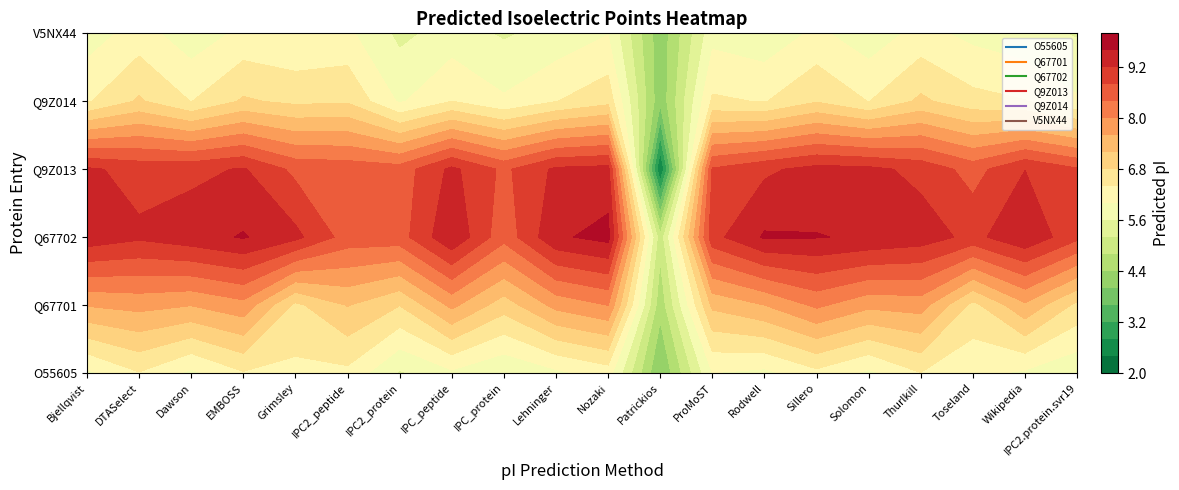

Reading right to left, extract all data points from this chart.

tr|O55605|O55605_9VIRU: 5.7	5.9	6.1	6.4	5.9	6.3	5.9	6.0	4.0	6.2	5.9	5.6	5.9	5.5	6.3	6.3	6.4	5.9	6.4	5.9
tr|Q67701|Q67701_9VIRU: 6.7	7.5	6.7	7.8	7.7	8.1	7.6	7.3	4.5	8.0	7.7	7.0	7.7	6.8	7.2	6.7	7.9	7.6	7.7	7.6
tr|Q67702|Q67702_9VIRU: 8.9	9.5	9.1	9.4	9.5	9.6	9.6	9.1	4.9	9.7	9.5	8.5	9.5	8.6	8.6	9.3	9.6	9.4	9.3	9.5
tr|Q9Z013|Q9Z013_9VIRU: 8.8	9.2	8.6	9.1	9.3	9.3	9.1	8.8	2.4	9.3	9.3	8.7	9.3	8.6	8.6	8.7	9.2	9.1	9.1	9.3
tr|Q9Z014|Q9Z014_9VIRU: 6.0	6.4	6.5	6.9	6.4	6.8	6.4	6.5	4.1	6.7	6.4	6.1	6.4	5.9	6.8	6.7	6.9	6.4	6.9	6.4
tr|V5NX44|V5NX44_9VIRU: 5.6	5.7	5.9	6.1	5.8	6.1	5.7	5.9	4.1	6.0	5.7	5.5	5.8	5.5	6.1	6.0	6.1	5.8	6.2	5.8